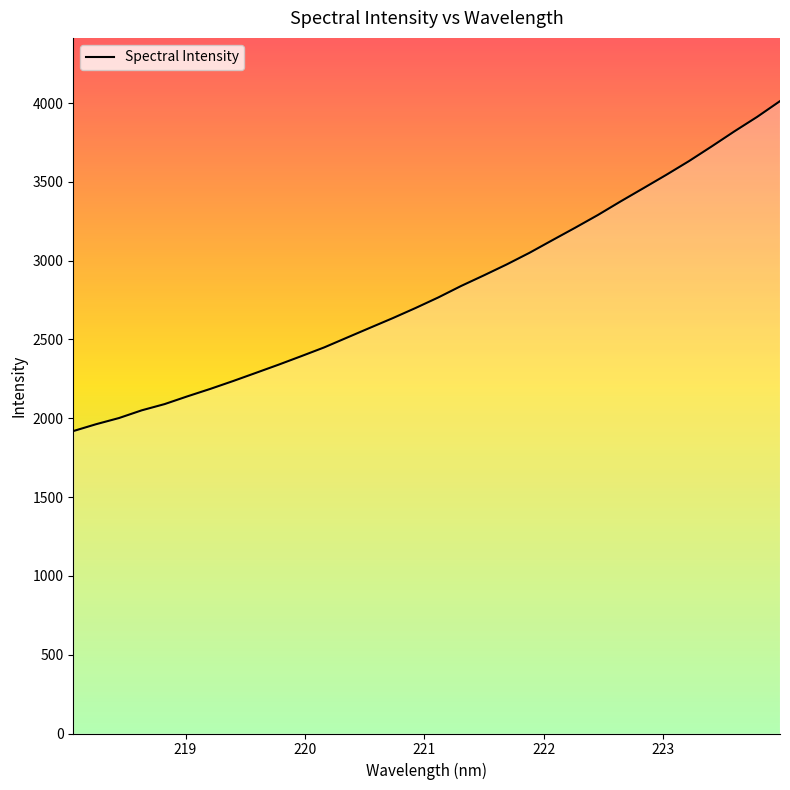

How many lines are shown in the chart?

1